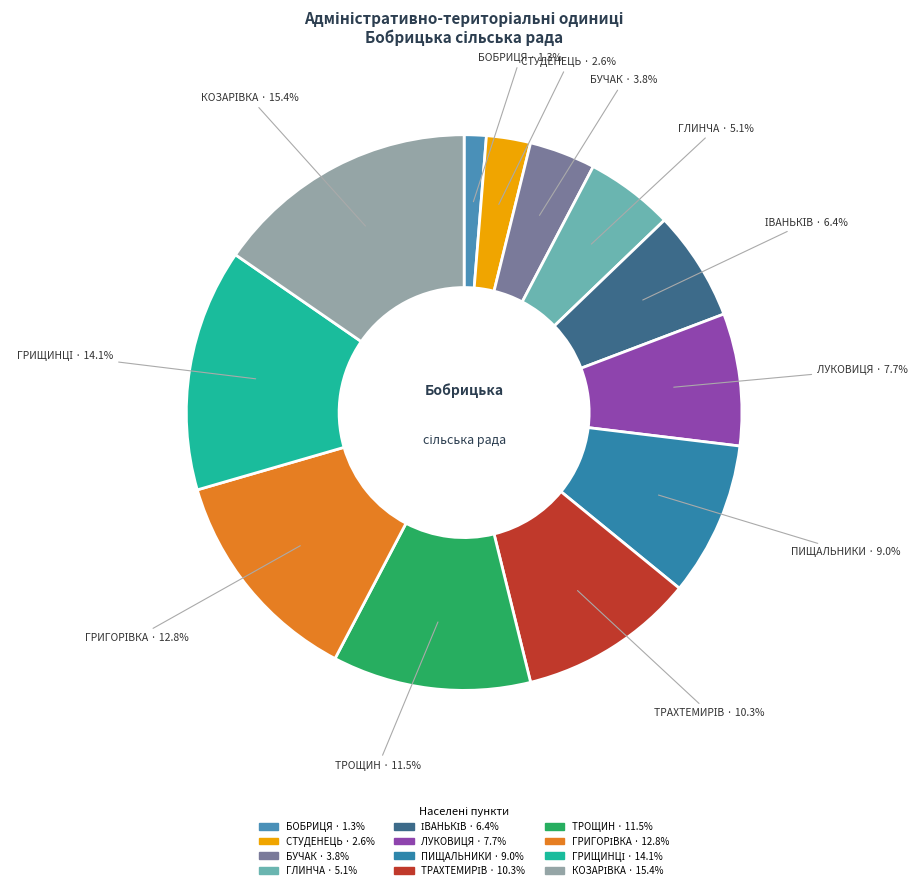

What portion of the pie excludes ТРОЩИН?

88.5%